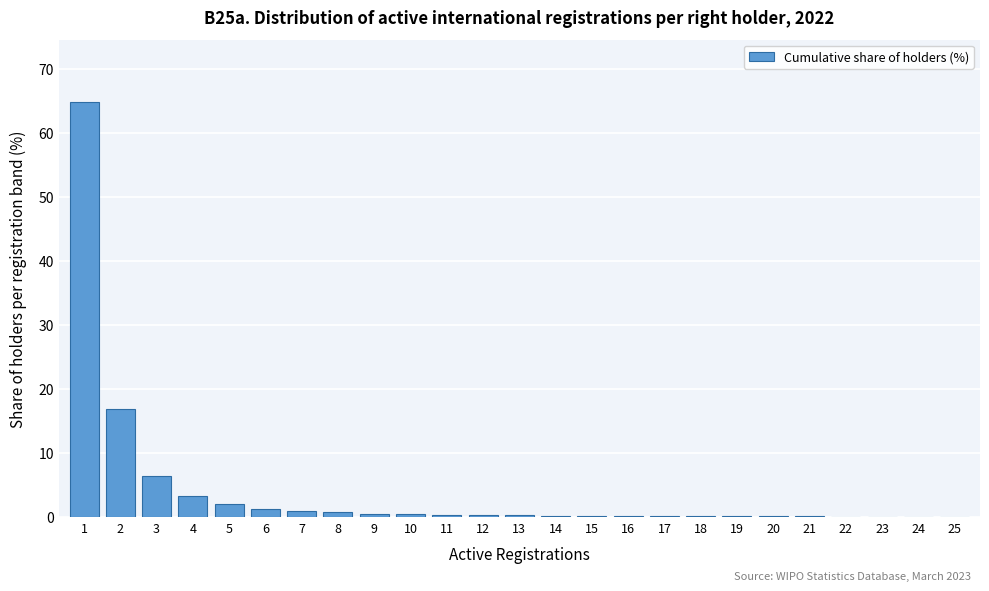

What is the sum of all values?

99.1